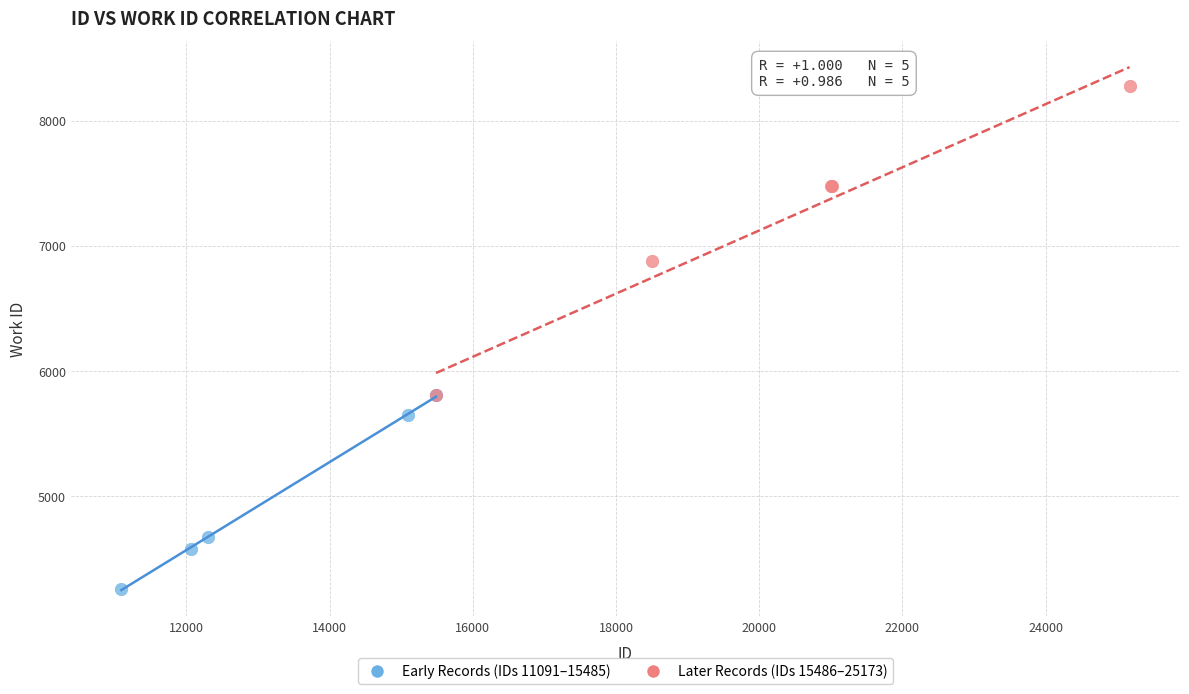

Which series reaches the minimum Y coordinate?

Early Records (IDs 11091–15485)